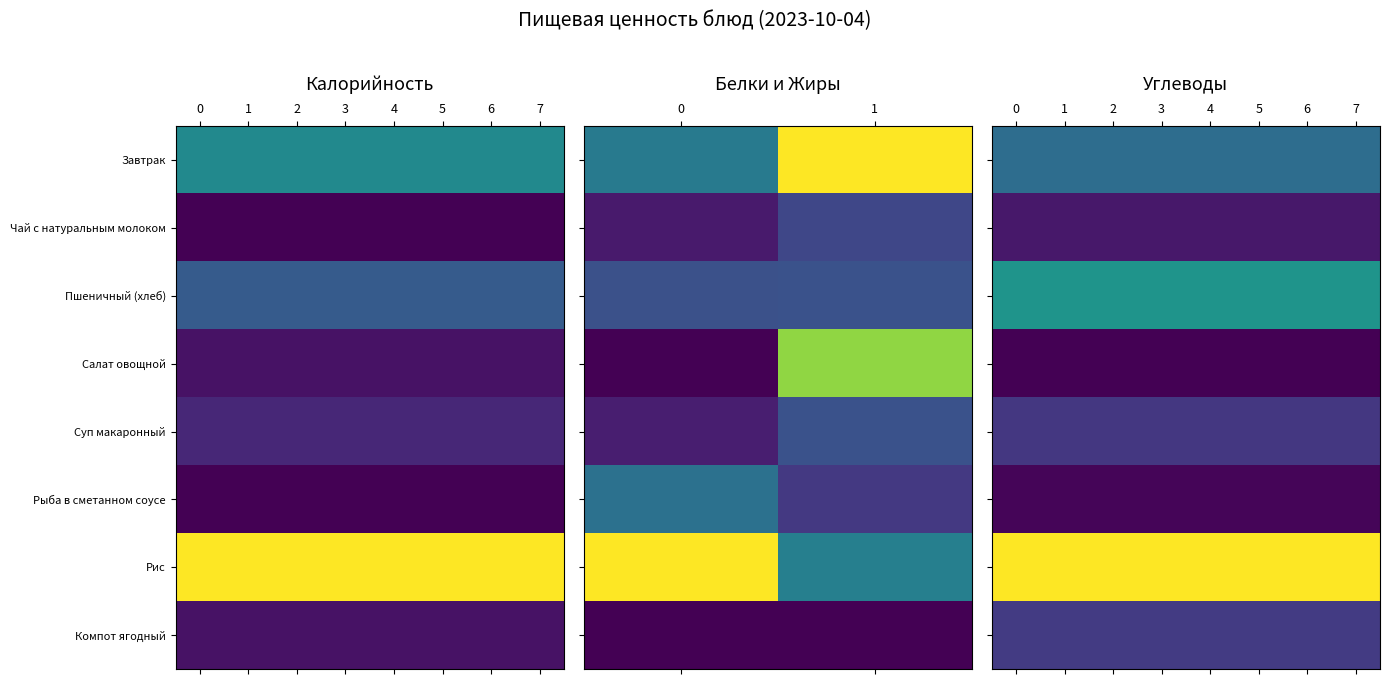

How many series are shown in this chart?

8